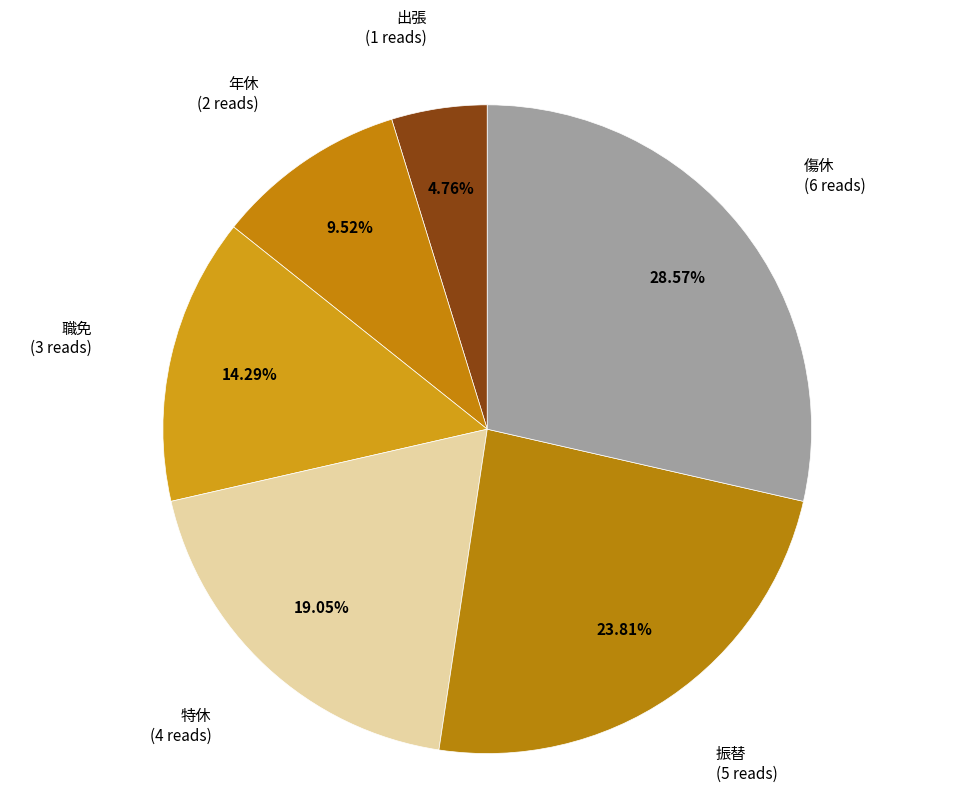

Combined, do 職免 and 振替 account for over 50%?

No